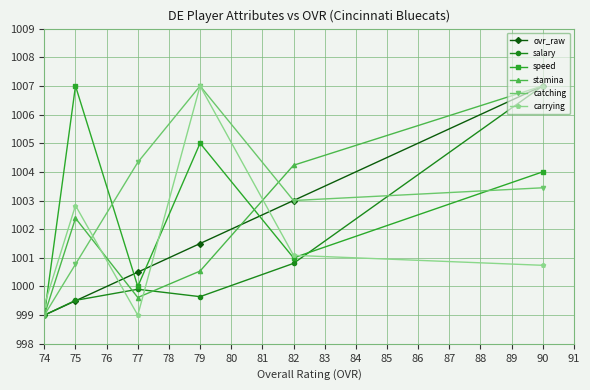

Is it true that speed equals 1698.7 at 74?

False